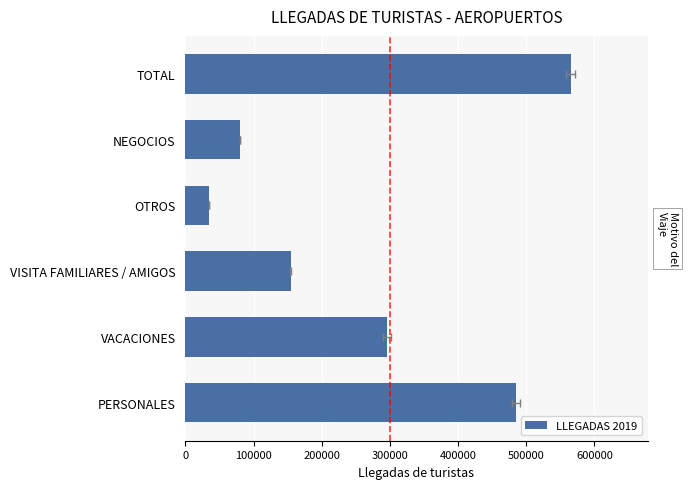

What is the maximum value shown in the chart?

564889.0